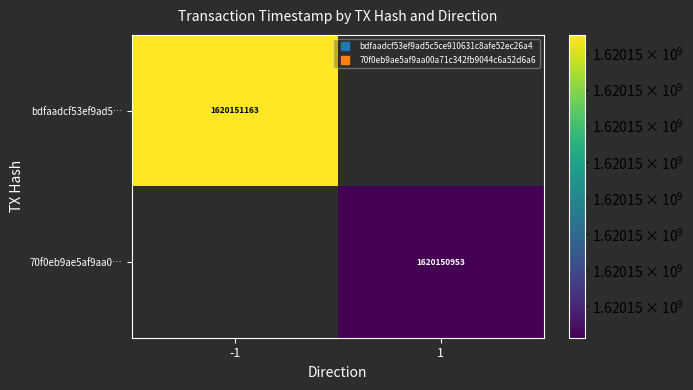

Which series has the widest spread of values?

bdfaadcf53ef9ad5…